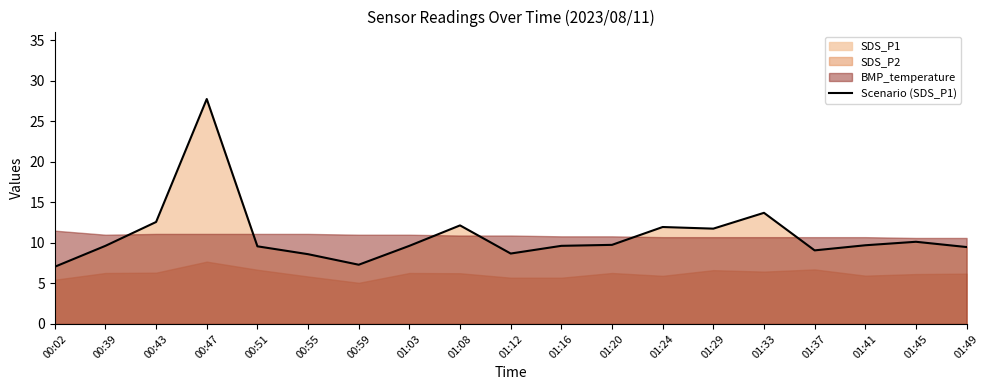

How many lines are shown in the chart?

1